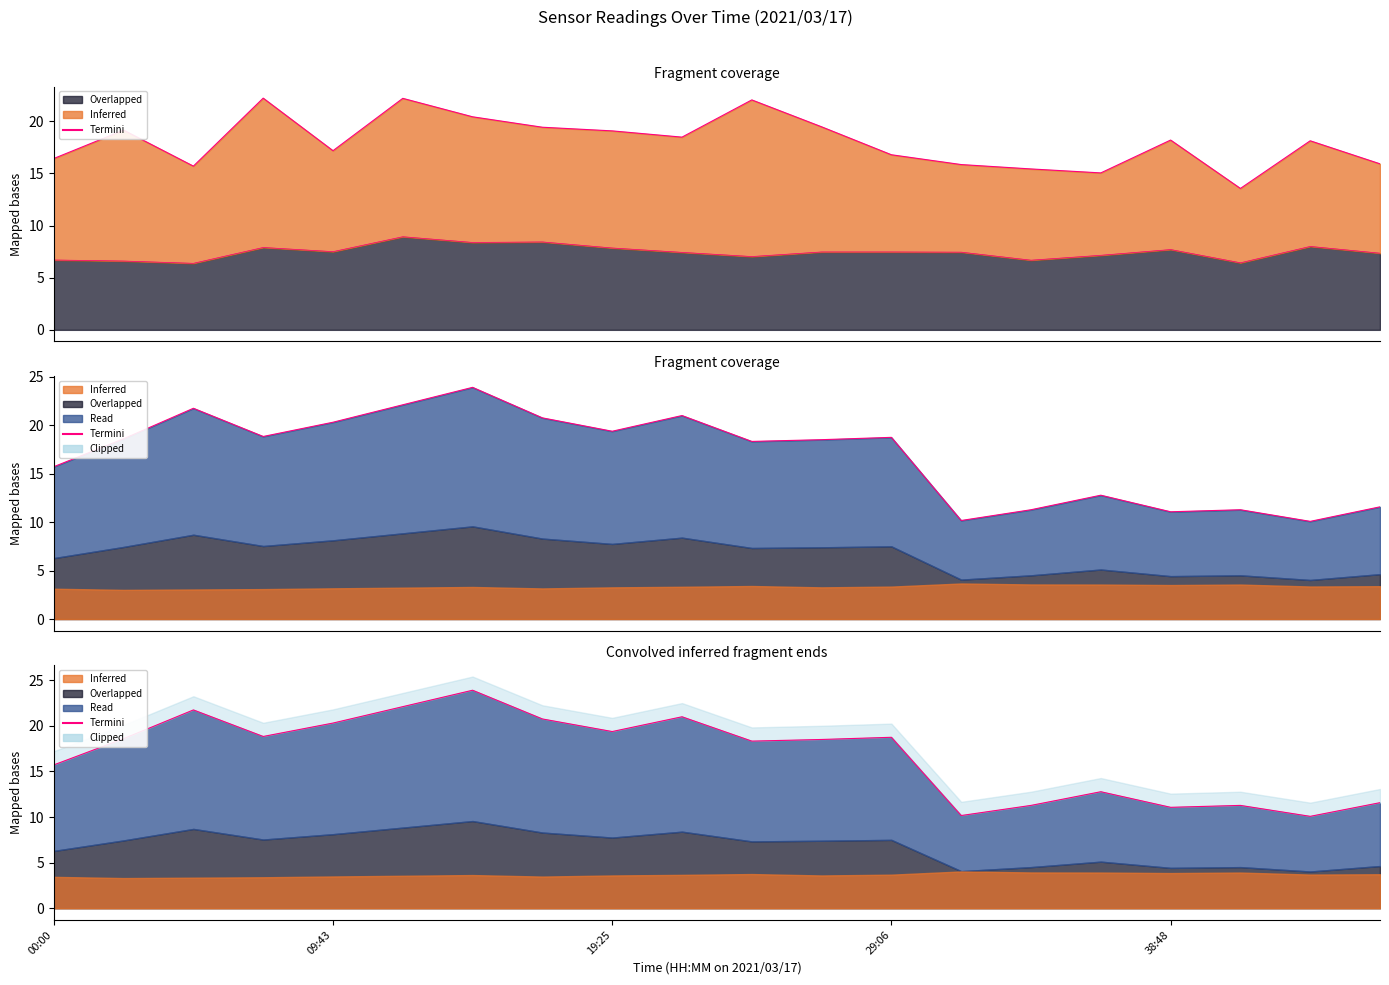

Which has a higher value, 09:43 or 13?

09:43